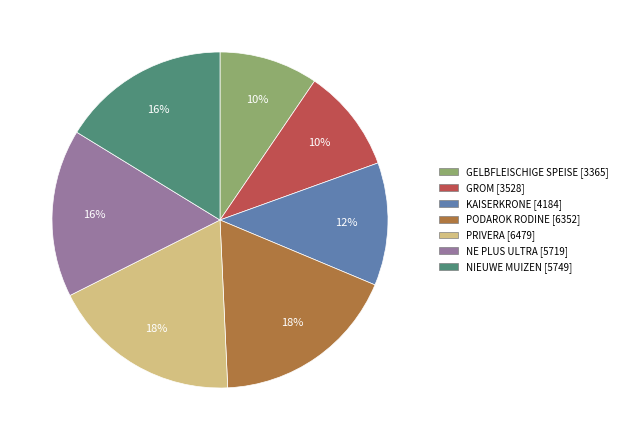

How many segments does this pie chart have?

7